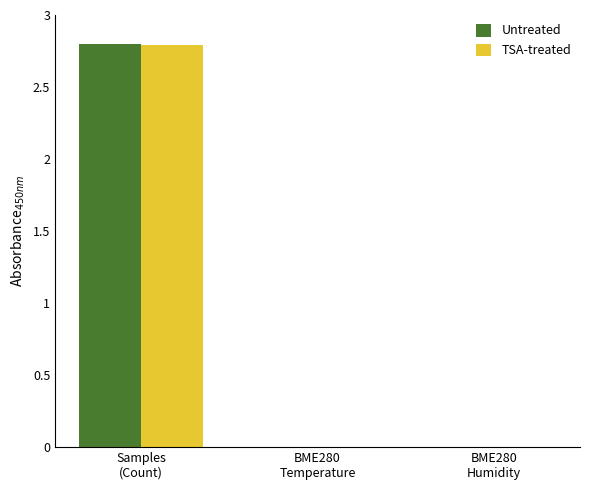

What is the sum of all Untreated values?

2.8